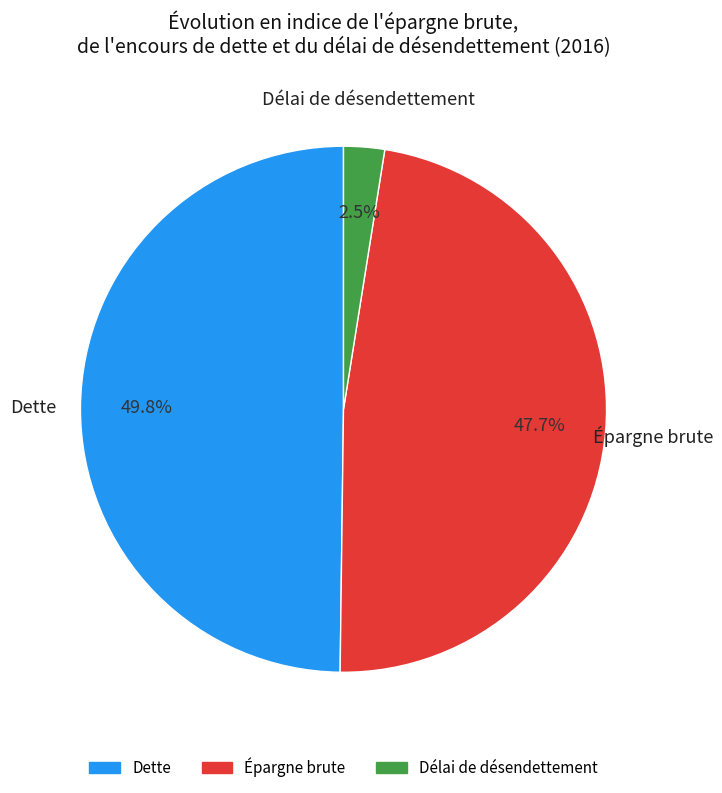

Which has a higher value, Délai de désendettement or Épargne brute?

Épargne brute